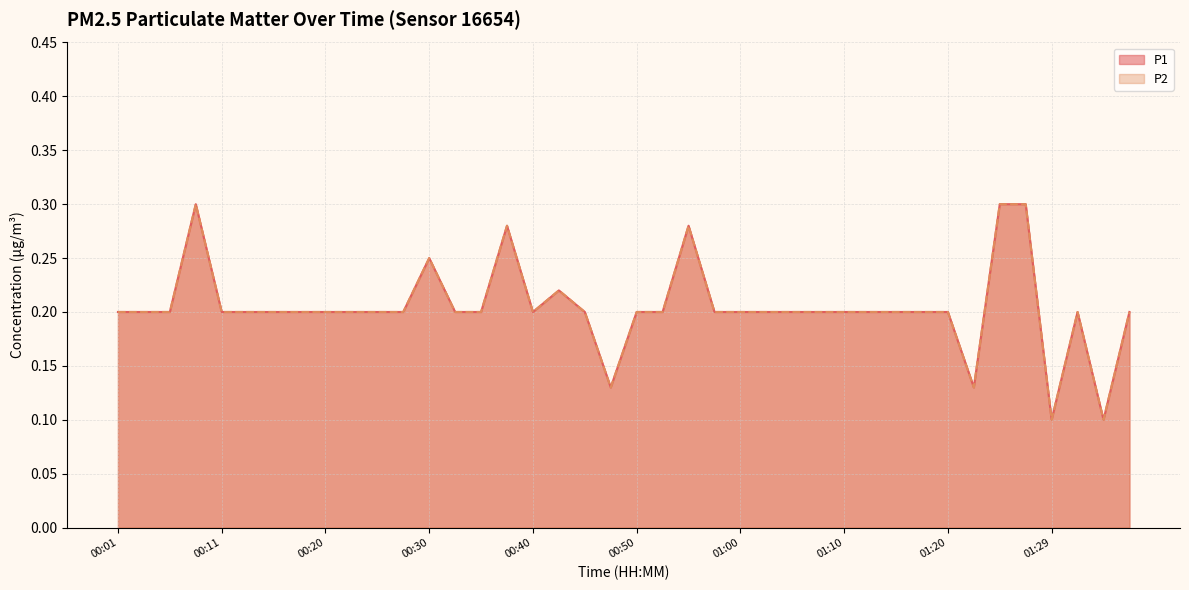

What is the maximum value for P1?

0.3